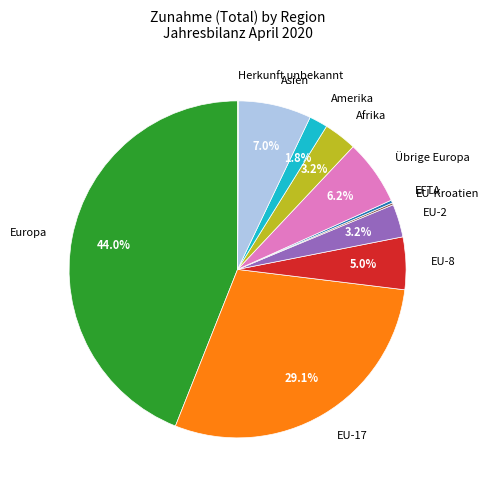

Does any single category account for the majority?

No